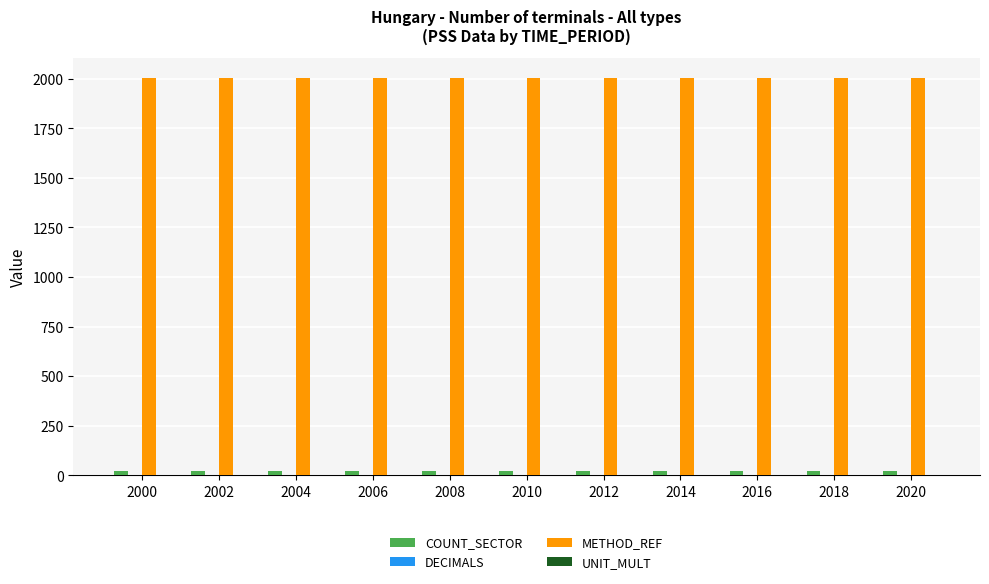

At how many categories does at least one series exceed 292?

11